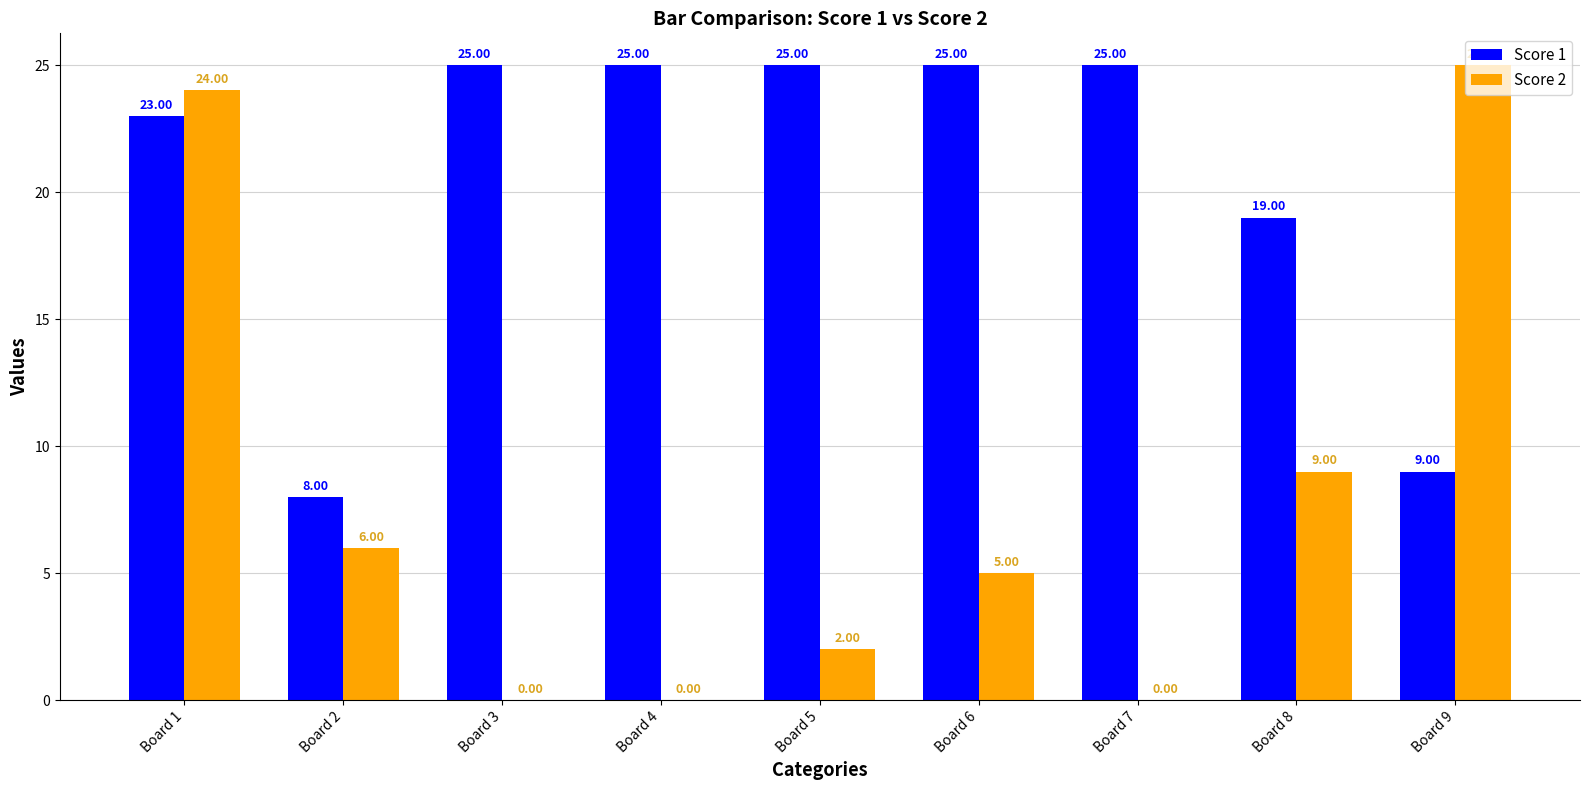

Are the bars grouped side by side (vs. stacked)?

Yes